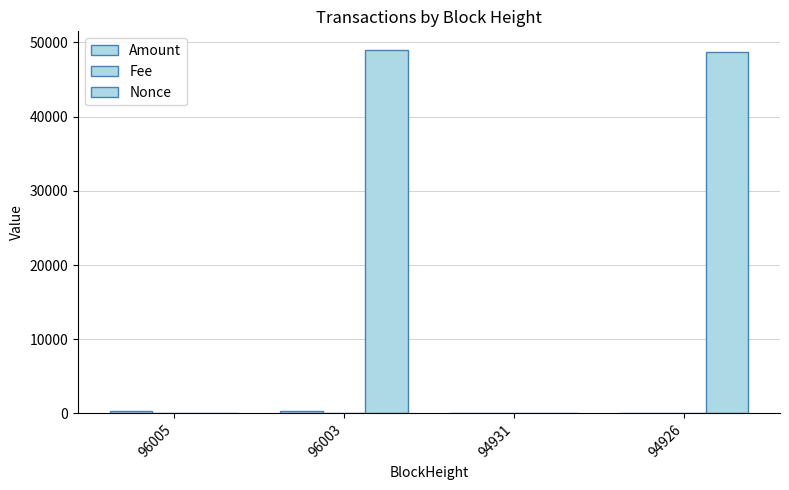

True or false: Fee has a value of 0.0 at 96005.

False